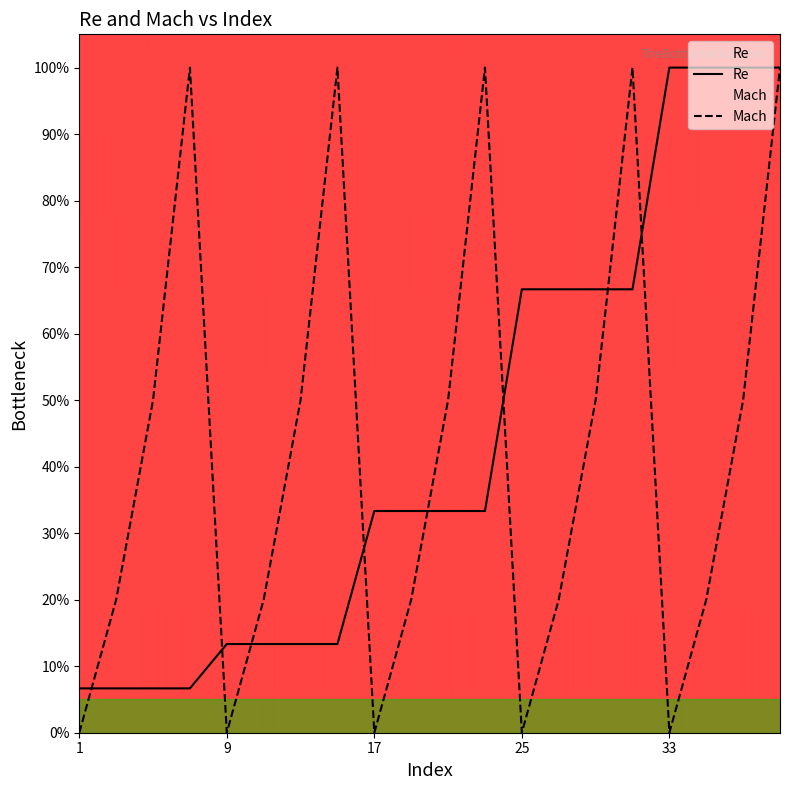

At which label is Re closest to 53?

25